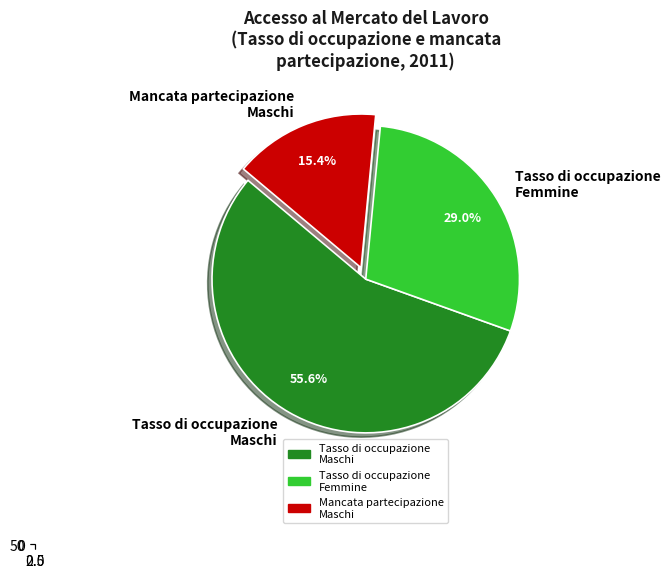

What is the ratio of the value at Tasso di occupazione (20-64 anni) - Femmine to the value at Tasso di mancata partecipazione - Maschi?

1.9